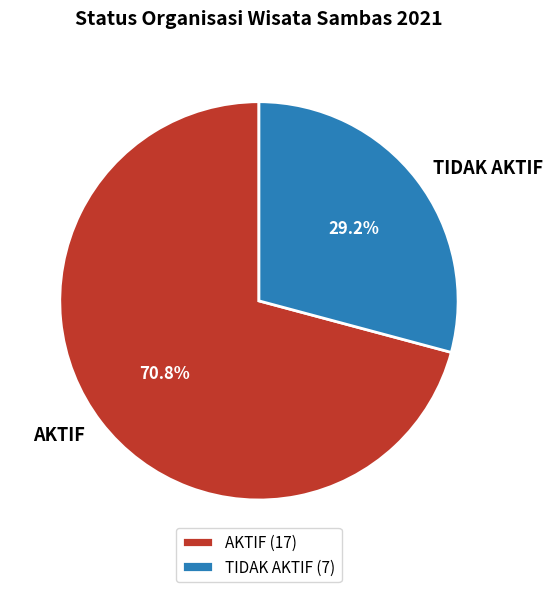

How many segments does this pie chart have?

2